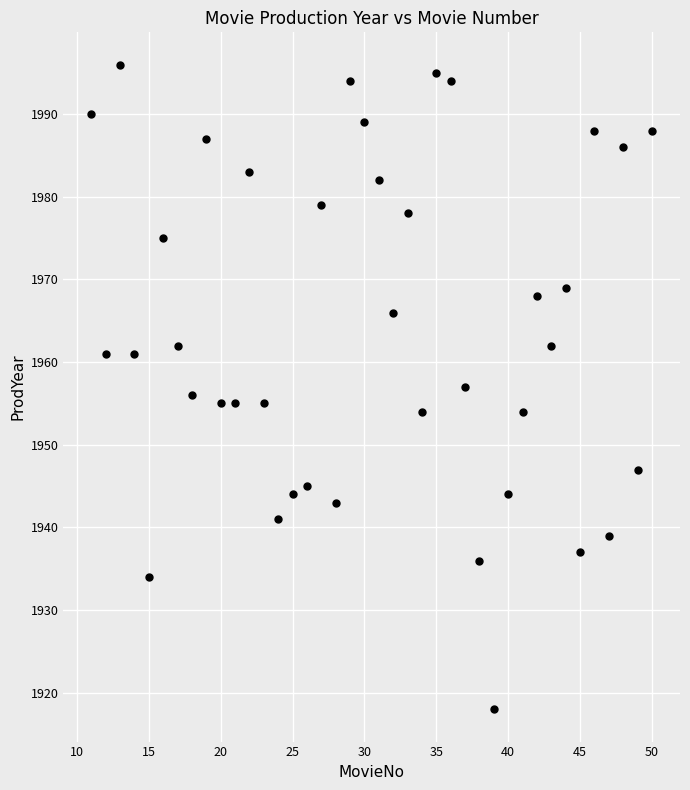

What is the range of X values (max minus min)?

39